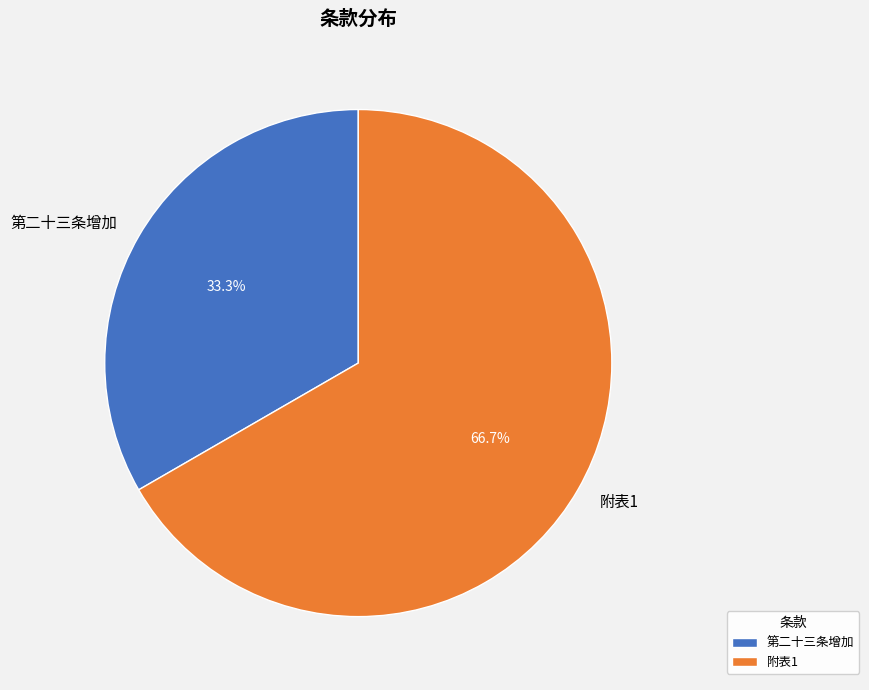

To the nearest percent, what is the combined percentage of 附表1 and 第二十三条增加?

100%